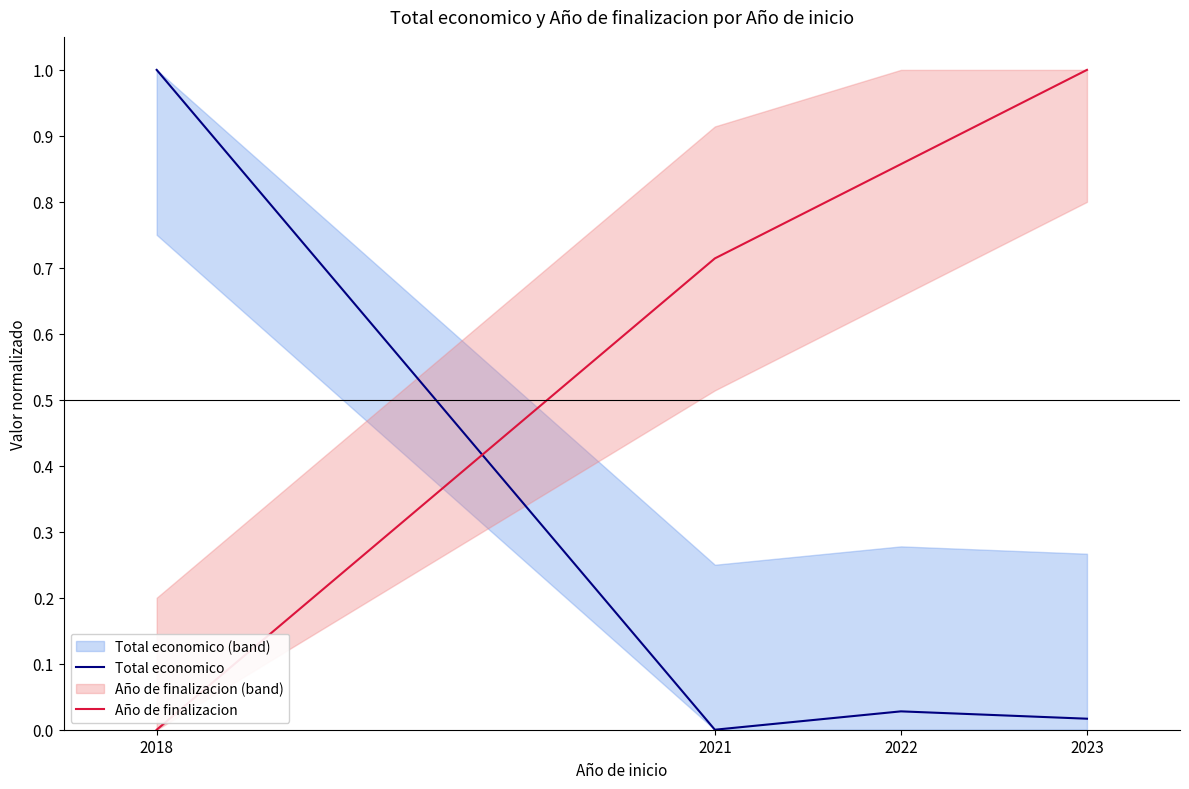

True or false: Año de finalizacion has a value of 1.0 at 2023.

True